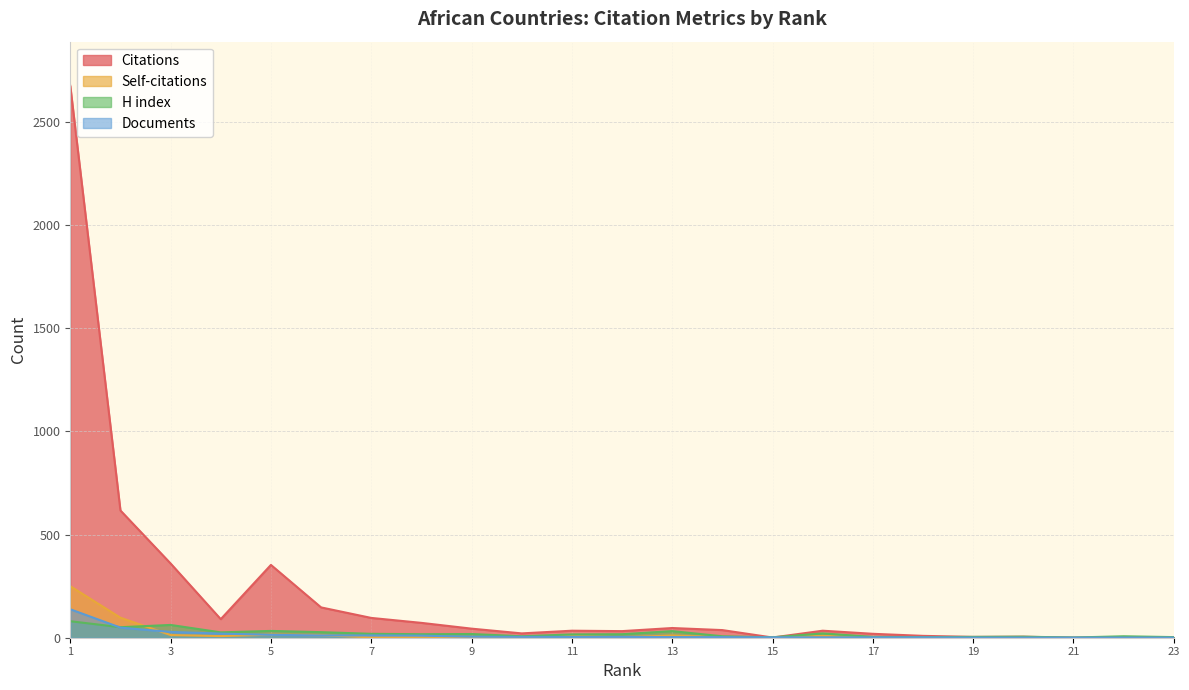

True or false: Self-citations and Citations intersect in this chart.

False